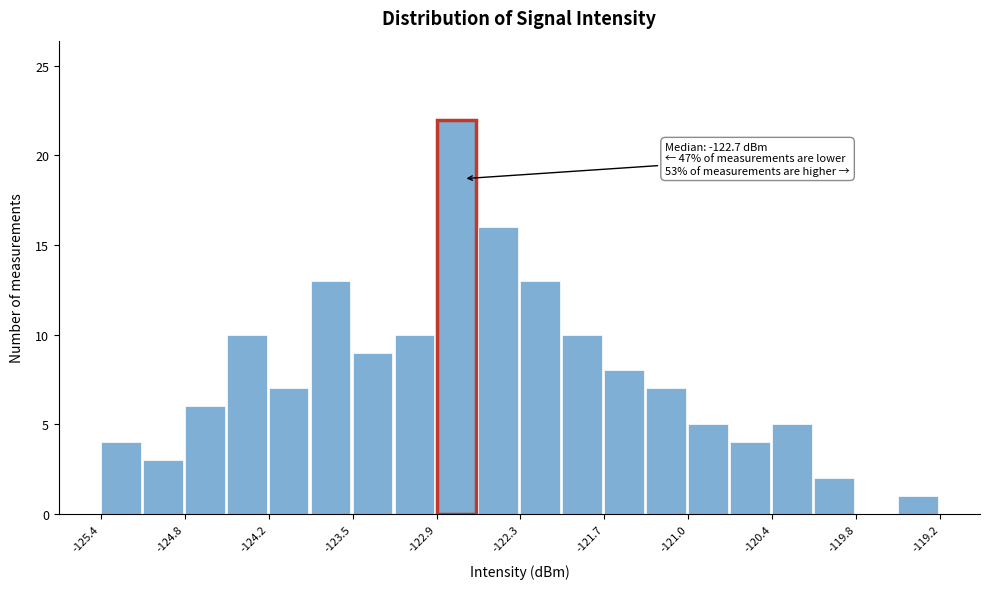

Read against the x-axis, roughly where is the centre of the tallest bar?

-122.8